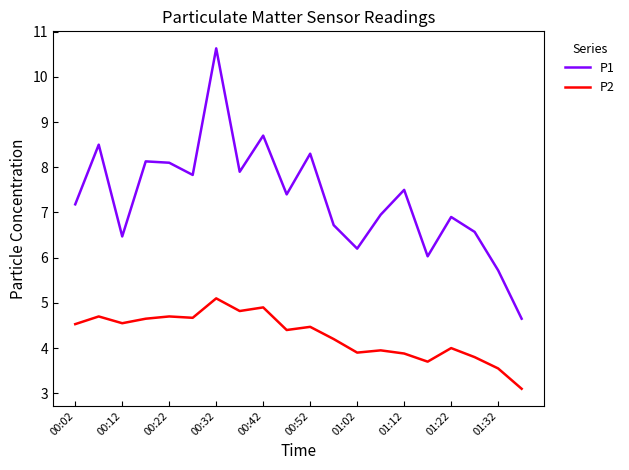

What is the smallest value displayed?

3.1